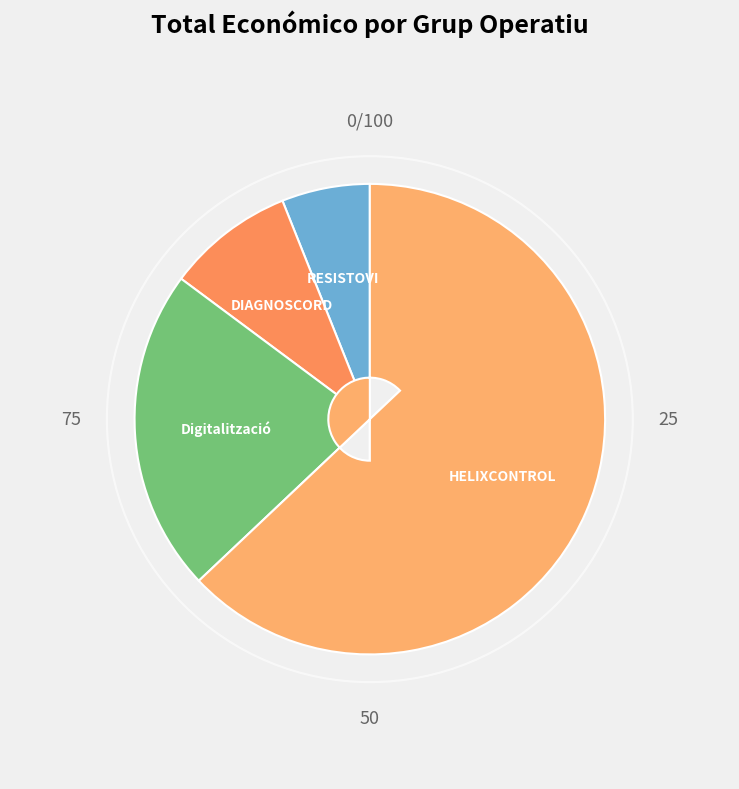

Which category has the smallest portion of the pie?

RESISTOVI